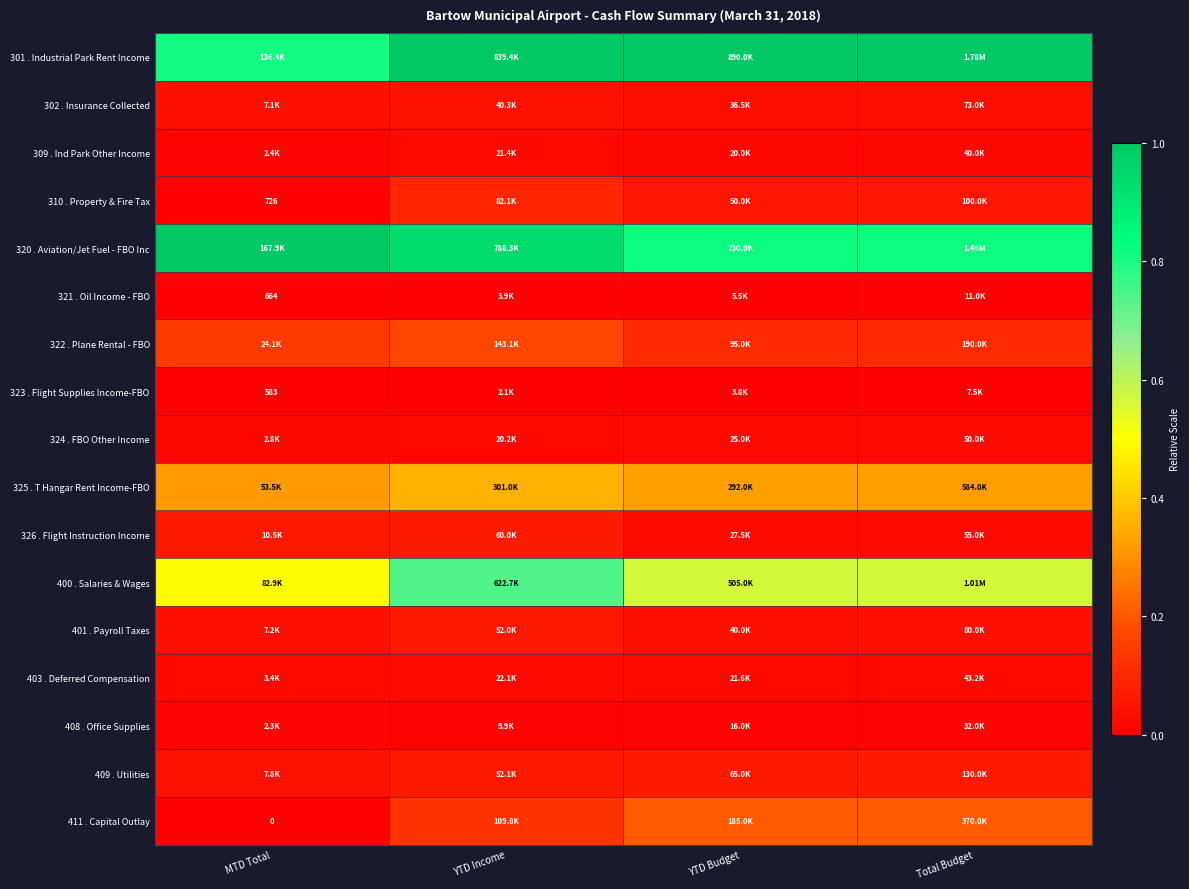

Is the value of 324 . FBO Other Income at YTD Income greater than the value of 400 . Salaries & Wages at YTD Budget?

No